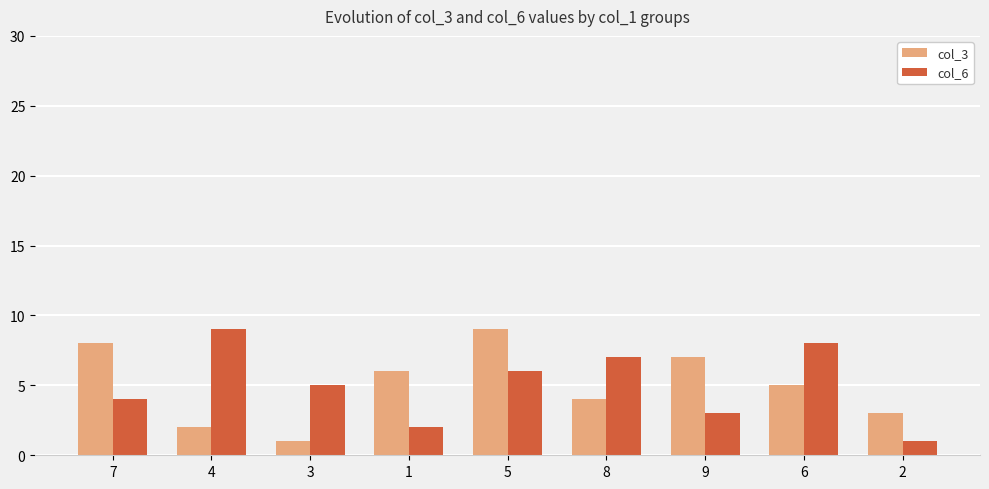

Count the col_3 values in the range 3 to 7.

5